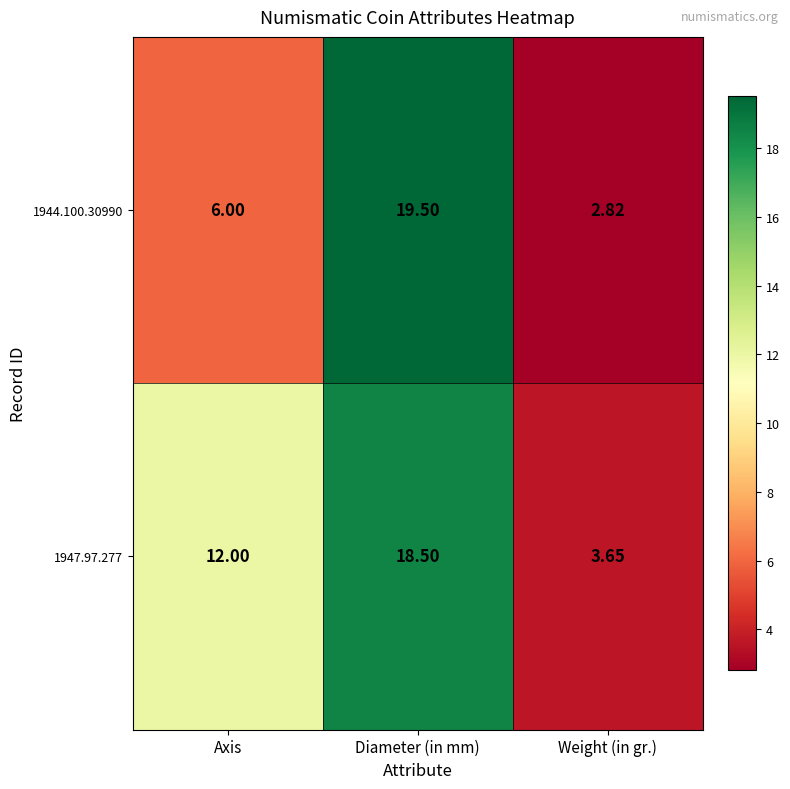

What is the maximum value shown in the chart?

19.5